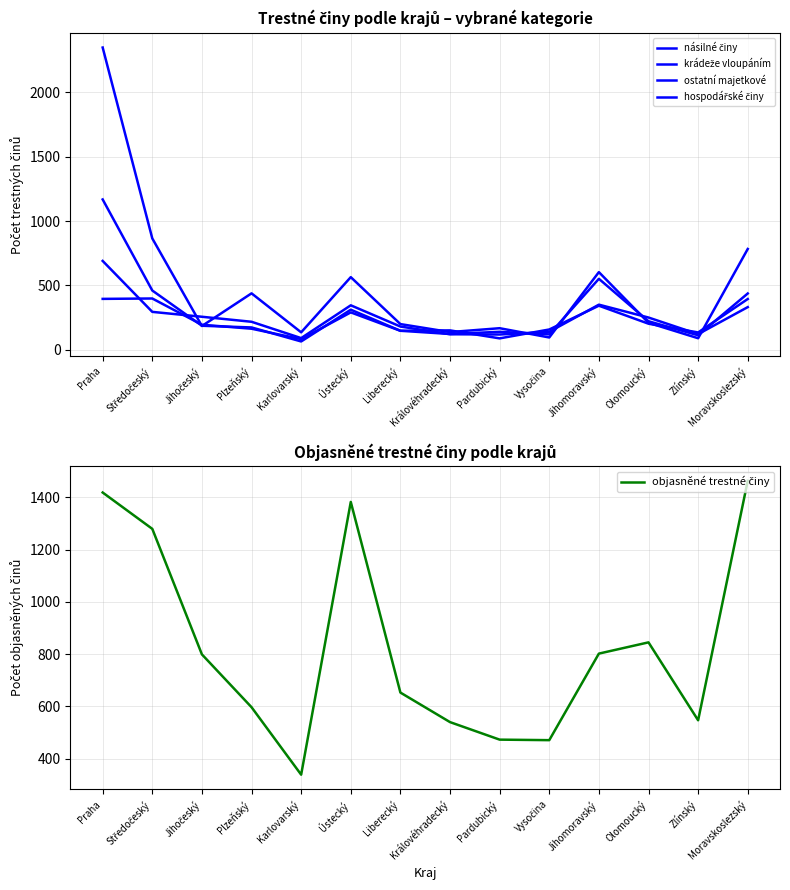

What is the minimum value shown in the chart?

64